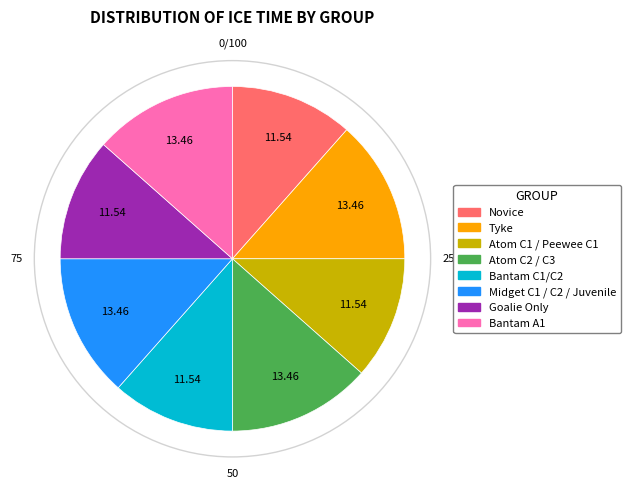

Do Tyke and Atom C1 / Peewee C1 together represent more than half of the pie?

No